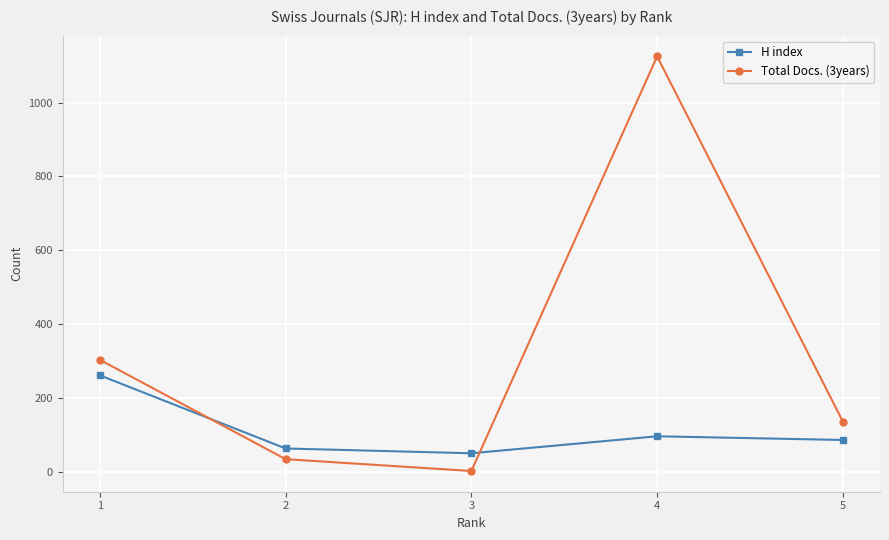

At which category is the sum across all series the highest?

4